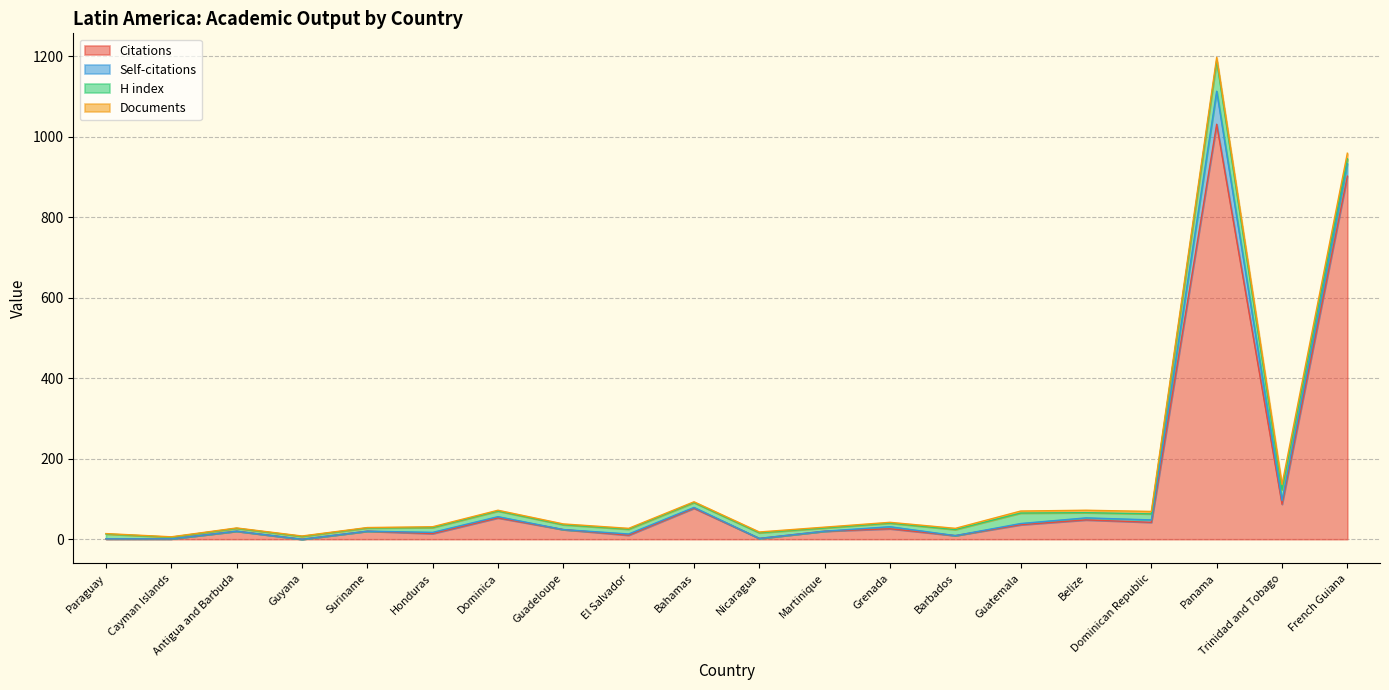

Count the number of data series in this chart.

4